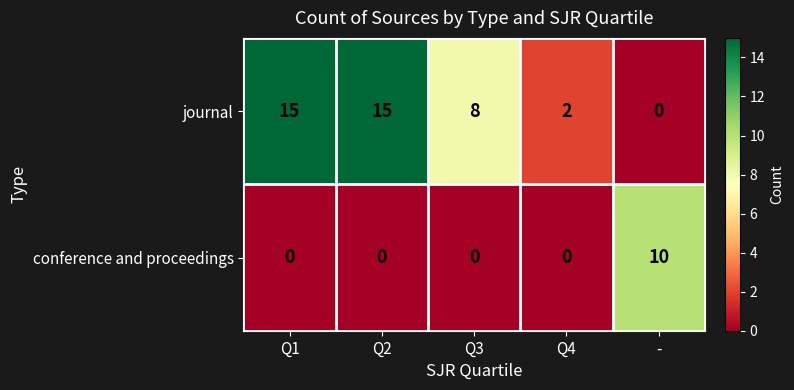

Which series has the widest spread of values?

journal